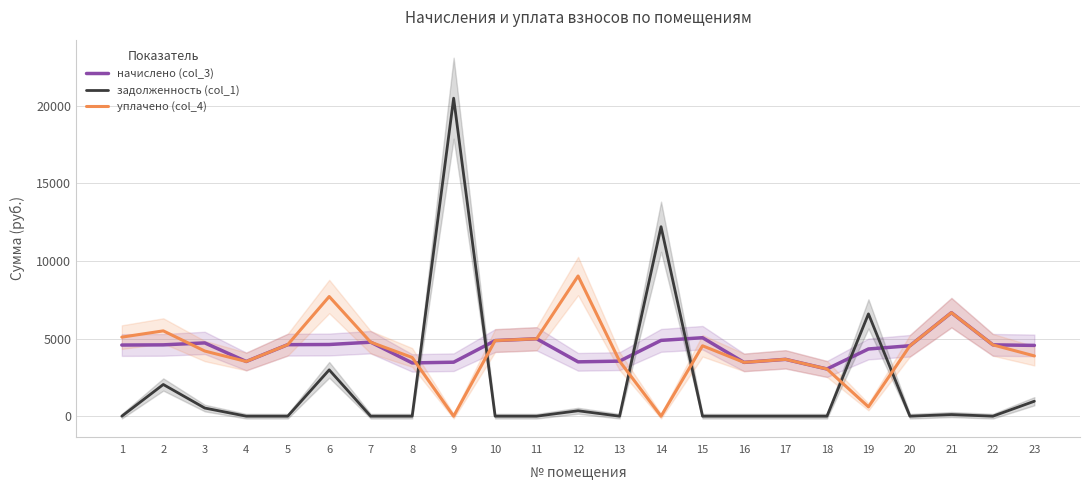

After their last crossing, which series has the higher values: уплачено (col_4) or задолженность (col_1)?

уплачено (col_4)